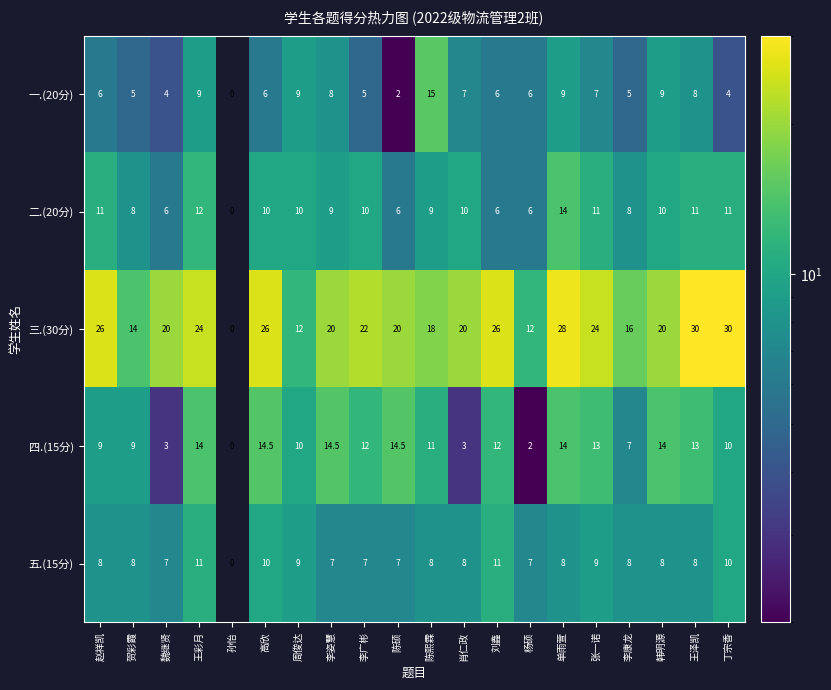

At which category is the sum across all series the highest?

单雨萱